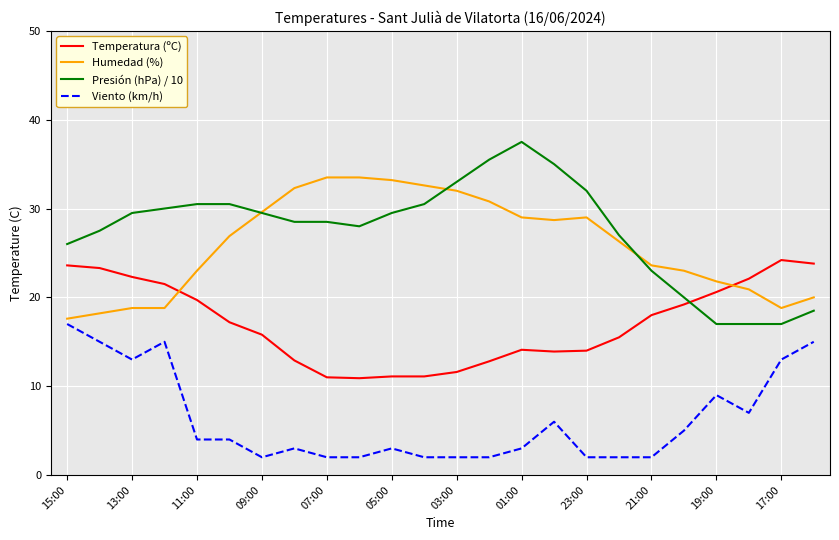

Does the chart display data point markers on the line(s)?

No